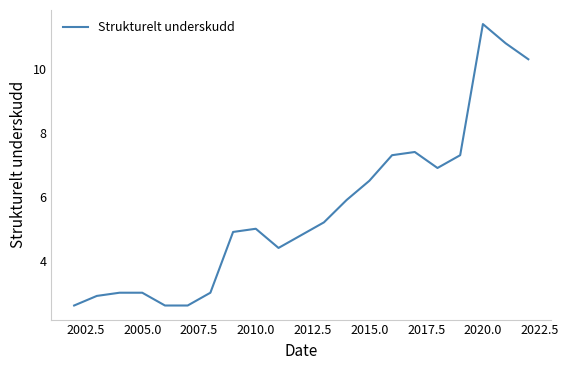

What is the minimum value shown in the chart?

2.6